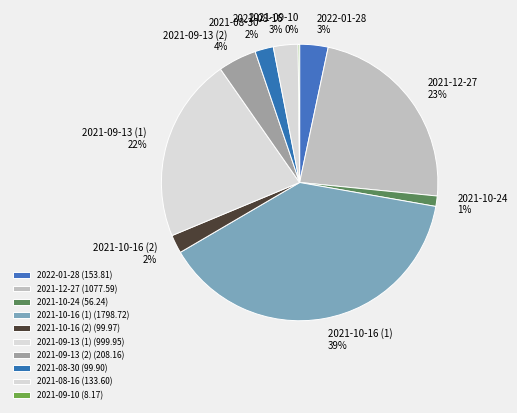

The 2021-10-24 slice represents 1% of the pie. True or false?

True